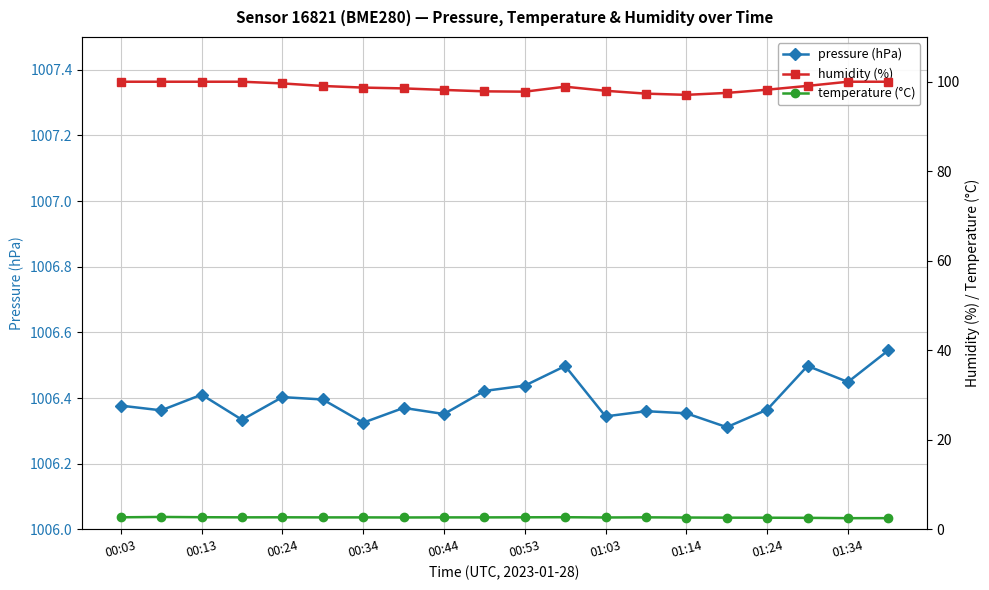

What are all the series names shown in the legend?

pressure (hPa), humidity (%), temperature (°C)